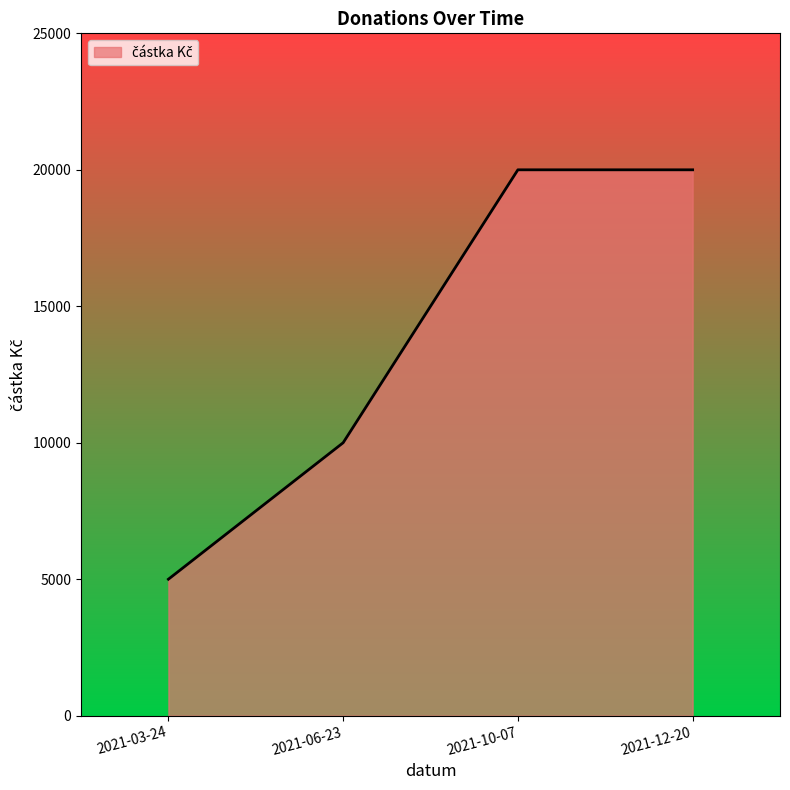

What is the sum of all values?

55000